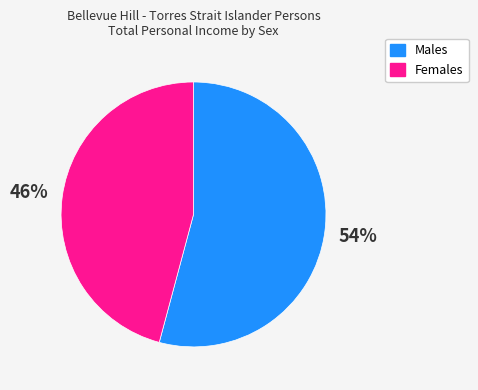

Which slice is the smallest?

Females